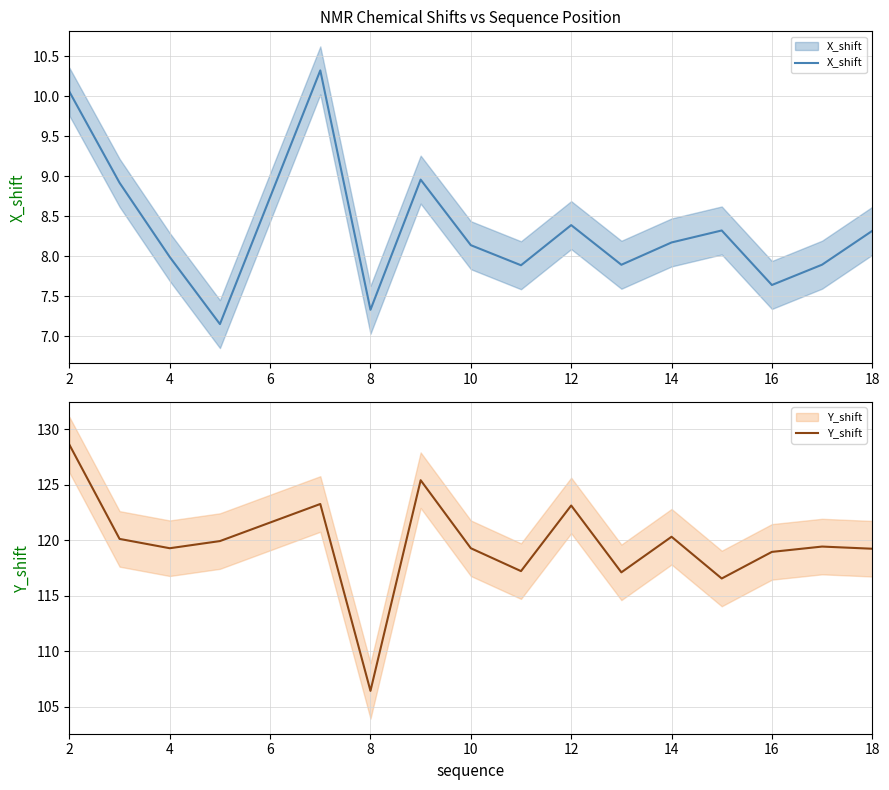

What is the difference between the maximum and second lowest values in the Y_shift series?

12.0